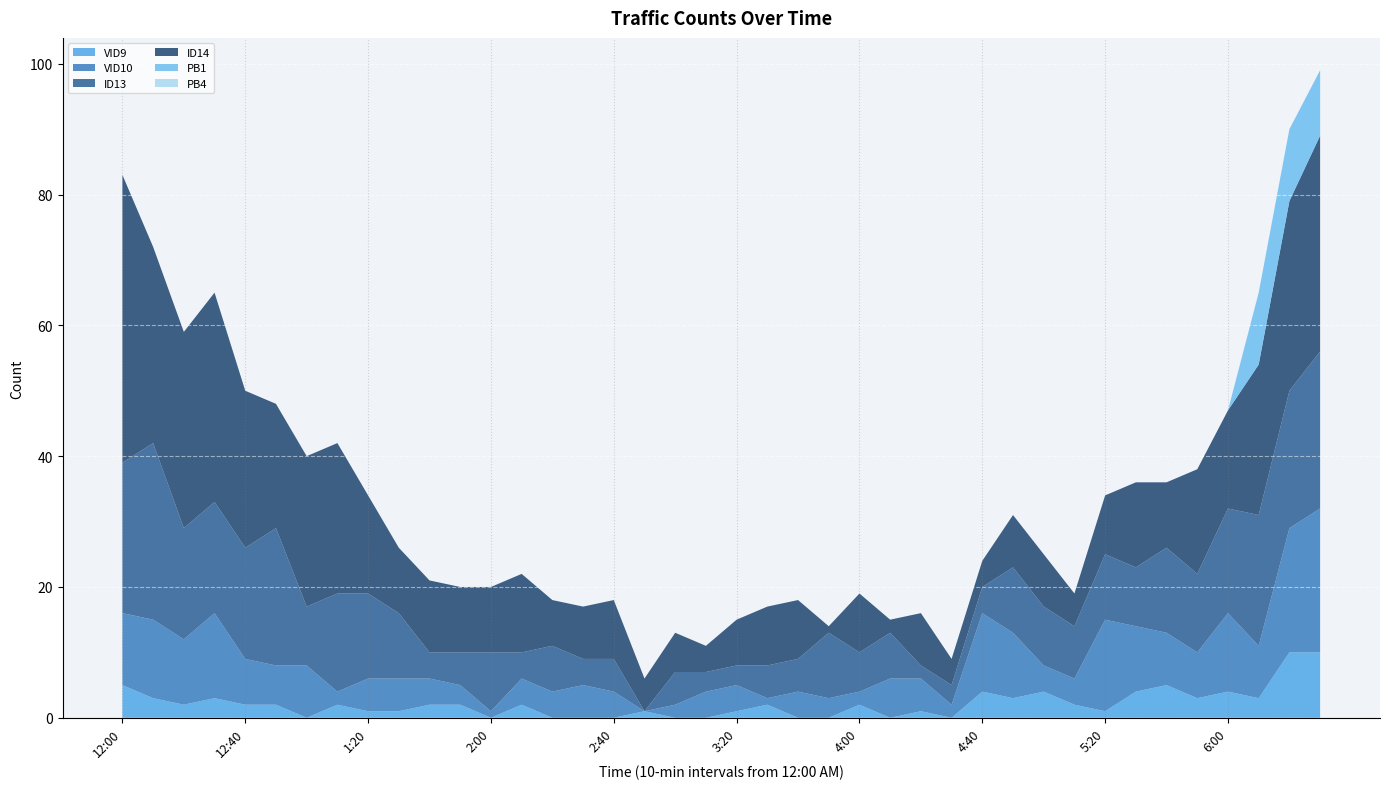

Reading left to right, list all the values displayed in this chart.

VID9: 5	3	2	3	2	2	0	2	1	1	2	2	0	2	0	0	0	1	0	0	1	2	0	0	2	0	1	0	4	3	4	2	1	4	5	3	4	3	10	10
VID10: 11	12	10	13	7	6	8	2	5	5	4	3	1	4	4	5	4	0	2	4	4	1	4	3	2	6	5	2	12	10	4	4	14	10	8	7	12	8	19	22
ID13: 23	27	17	17	17	21	9	15	13	10	4	5	9	4	7	4	5	0	5	3	3	5	5	10	6	7	2	3	4	10	9	8	10	9	13	12	16	20	21	24
ID14: 44	30	30	32	24	19	23	23	15	10	11	10	10	12	7	8	9	5	6	4	7	9	9	1	9	2	8	4	4	8	8	5	9	13	10	16	15	23	29	33
PB1: 0	0	0	0	0	0	0	0	0	0	0	0	0	0	0	0	0	0	0	0	0	0	0	0	0	0	0	0	0	0	0	0	0	0	0	0	0	11	11	10
PB4: 0	0	0	0	0	0	0	0	0	0	0	0	0	0	0	0	0	0	0	0	0	0	0	0	0	0	0	0	0	0	0	0	0	0	0	0	0	0	0	0